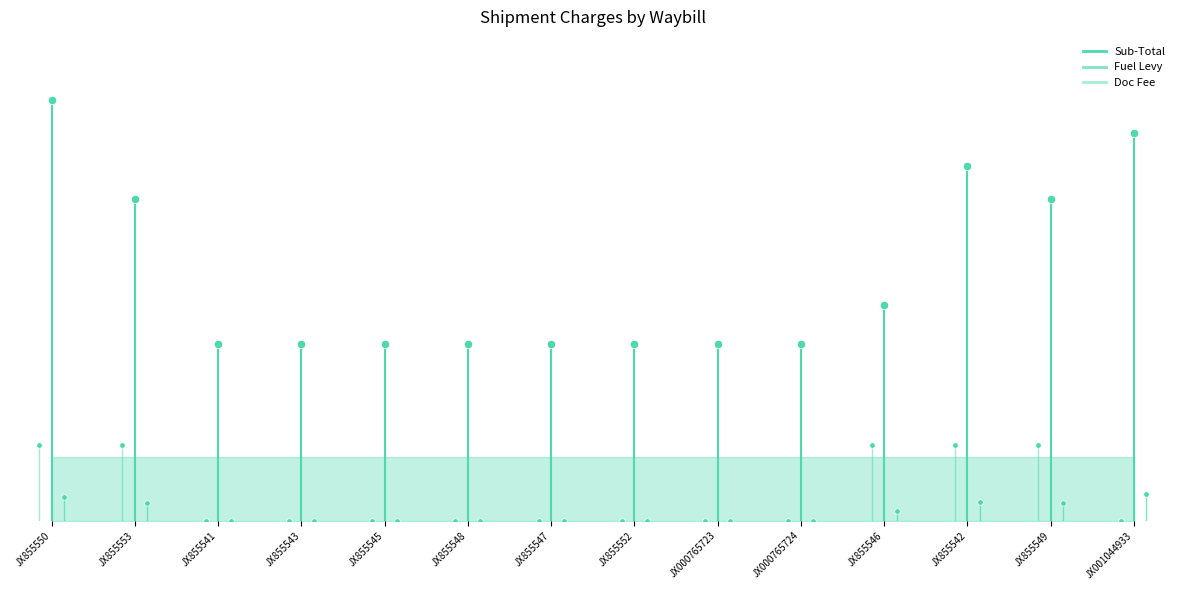

Rank the series by their maximum value, from highest to lowest.

Sub-Total, Doc Fee, Fuel Levy